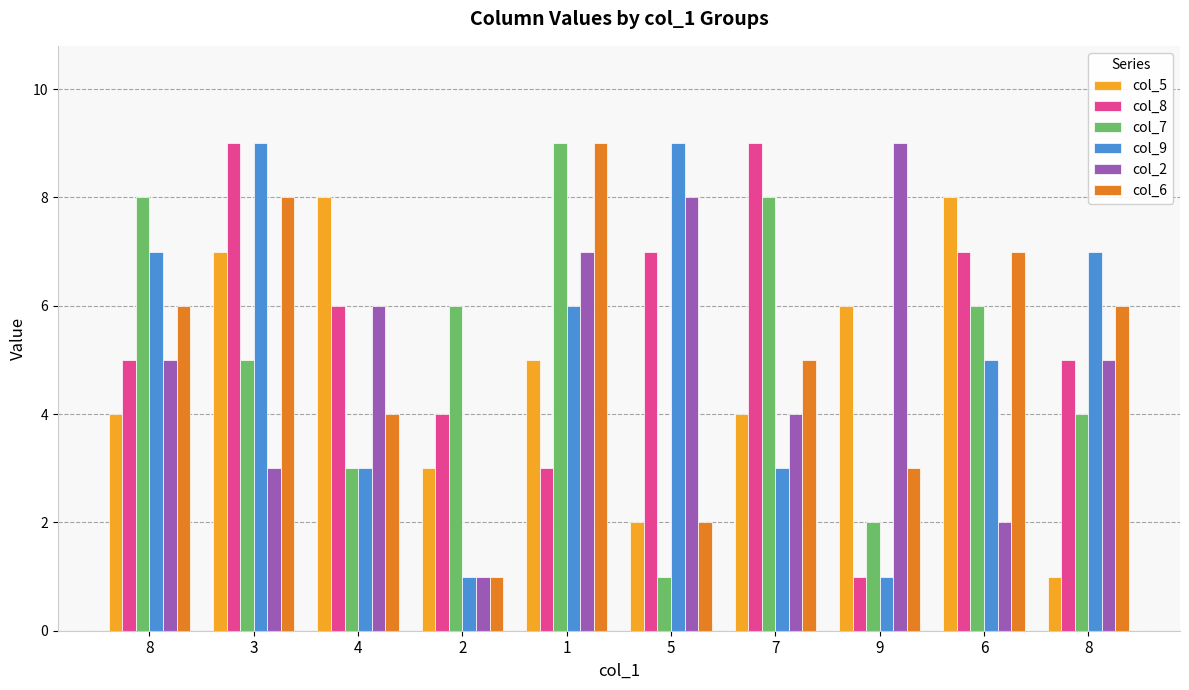

At which category does the chart reach its peak across all series?

3